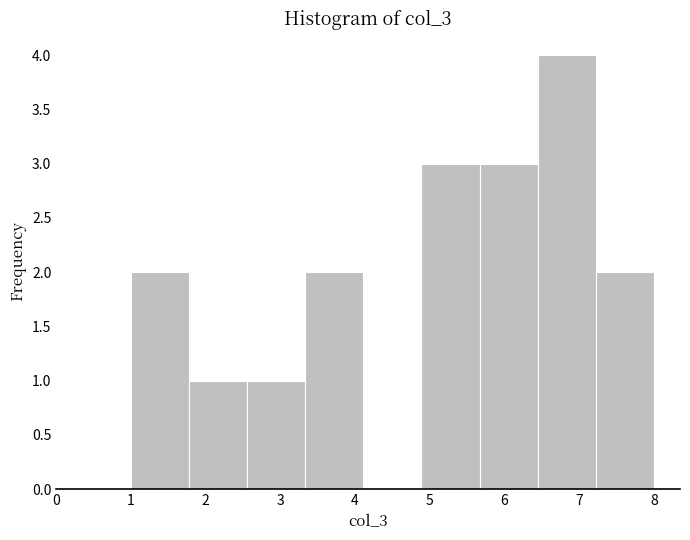

Reading left to right, transcribe this chart: for each bar, give the range it covers on the x-axis and its height. Neither the bar edges nor the heights are printed on the chart, so give them approximately, as read against the axes.

1.0 to 1.8: 2
1.8 to 2.6: 1
2.6 to 3.3: 1
3.3 to 4.1: 2
4.1 to 4.9: 0
4.9 to 5.7: 3
5.7 to 6.4: 3
6.4 to 7.2: 4
7.2 to 8.0: 2